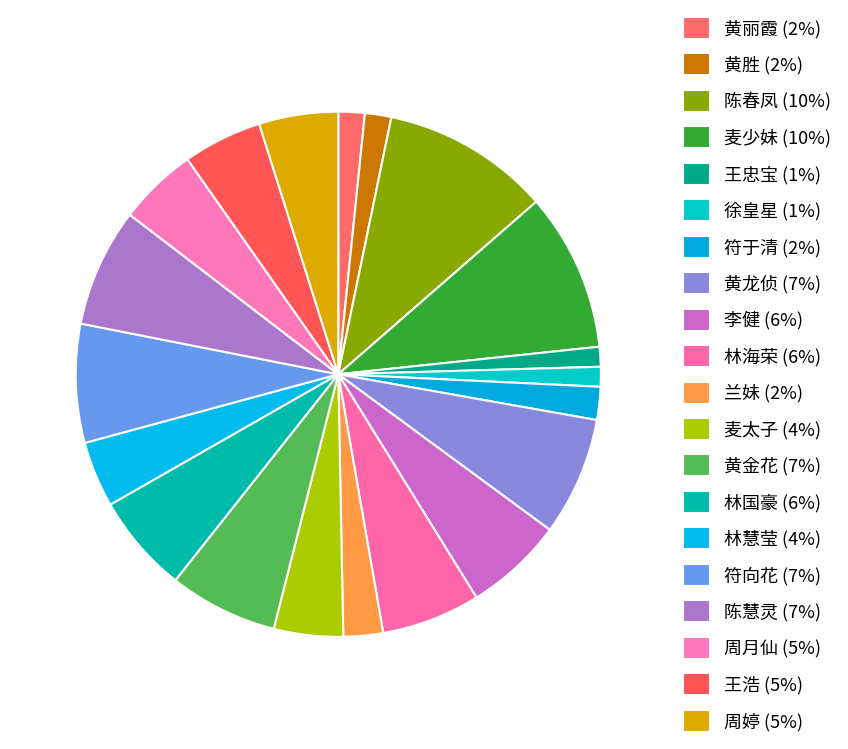

What is the total percentage of 麦太子 and 周月仙?

9.1%